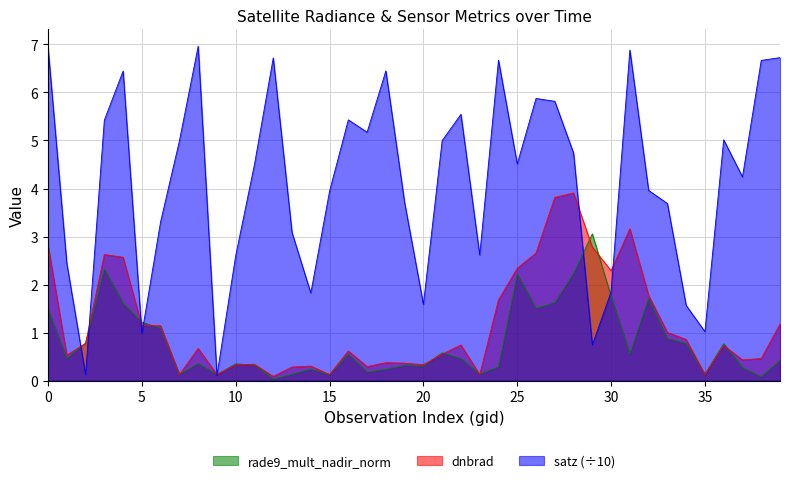

What is the average value of the satz series?

4.1